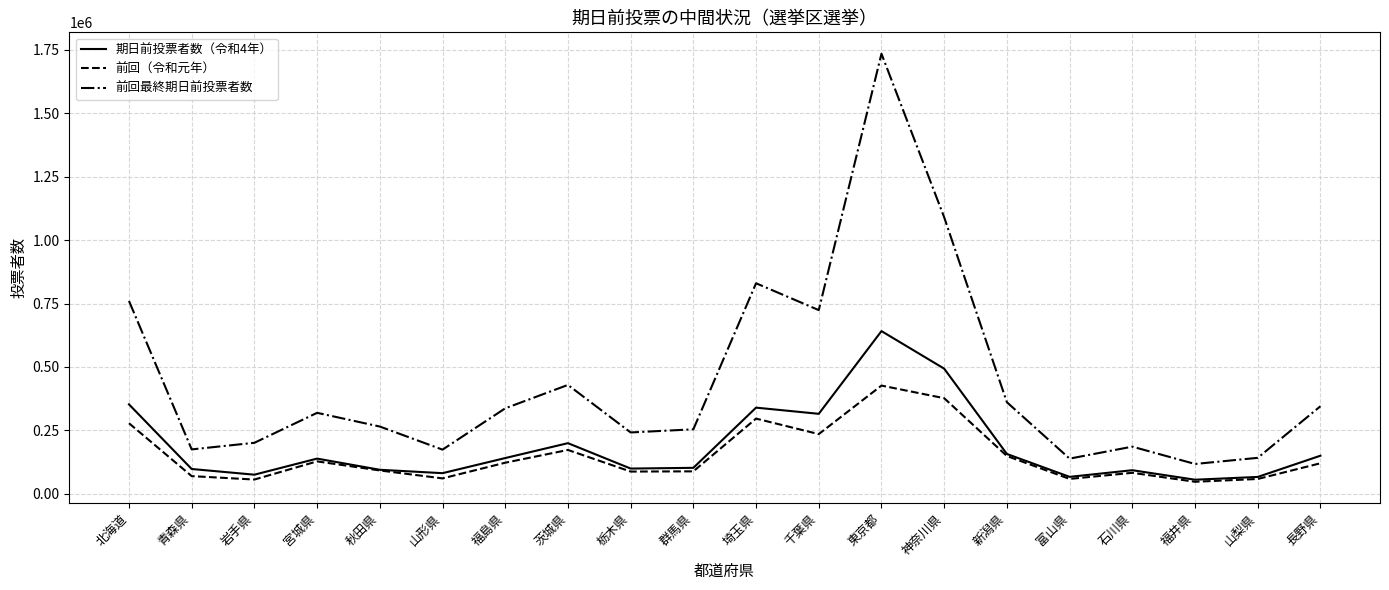

List the series in order of their peak value, lowest first.

前回（令和元年）, 期日前投票者数（令和4年）, 前回最終期日前投票者数